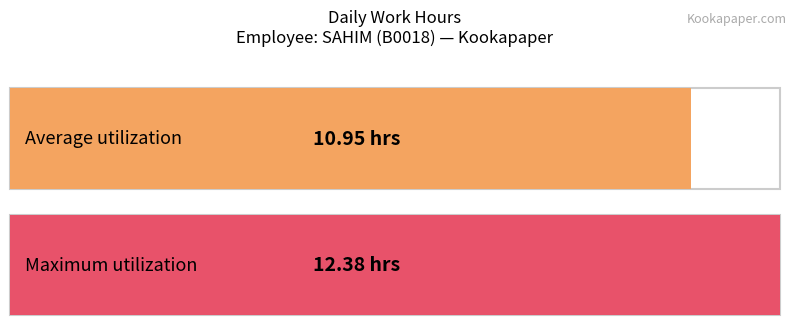

Does the chart contain any negative values?

No